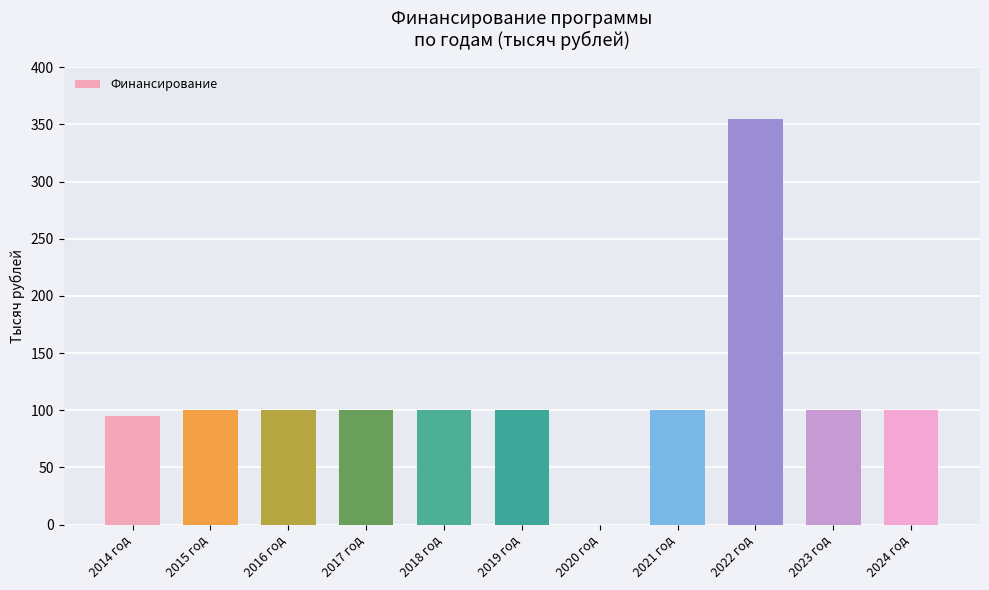

The chart shows a value of 100.0 at 2018 год. True or false?

True